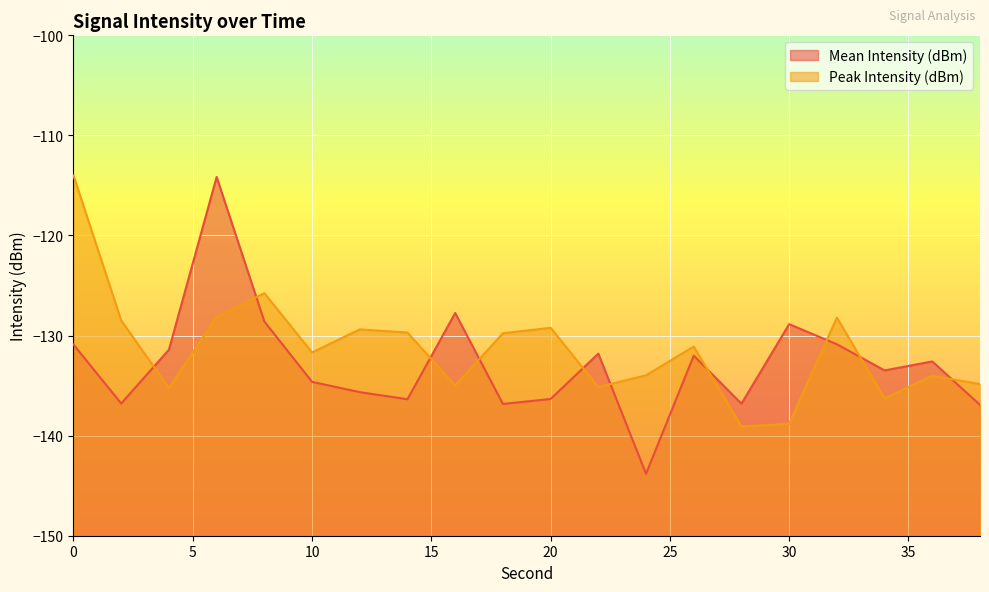

At which label does Mean Intensity (dBm) reach its minimum?

24